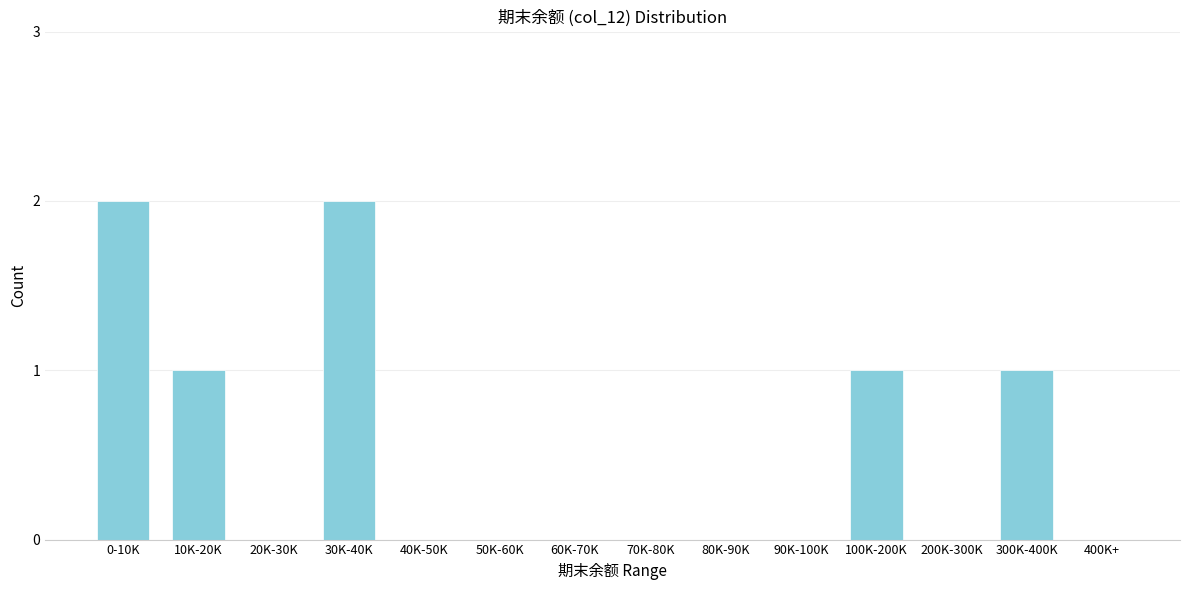

Reading left to right, transcribe all the data shown in this chart.

0-10K=2	10K-20K=1	20K-30K=0	30K-40K=2	40K-50K=0	50K-60K=0	60K-70K=0	70K-80K=0	80K-90K=0	90K-100K=0	100K-200K=1	200K-300K=0	300K-400K=1	400K+=0